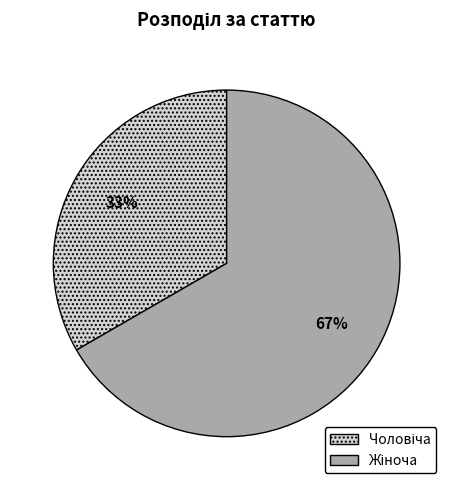

To the nearest percent, what is the average slice percentage?

50%